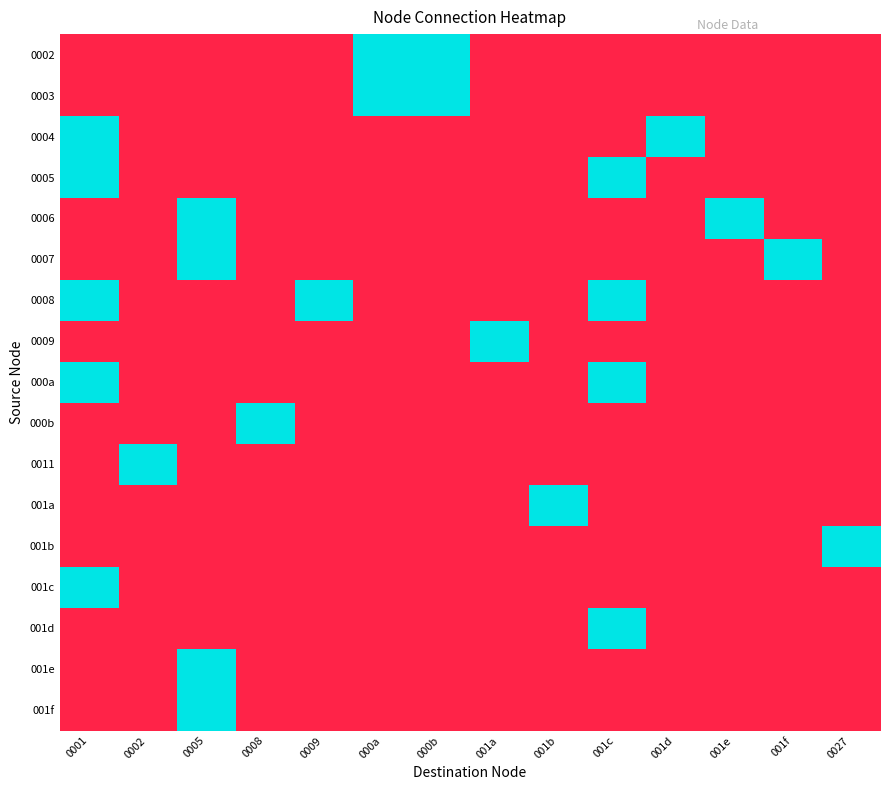

Reading left to right, transcribe all the data shown in this chart.

0002: 0001=0.1	0002=0.1	0005=0.1	0008=0.1	0009=0.1	000a=1.0	000b=1.0	001a=0.1	001b=0.1	001c=0.1	001d=0.1	001e=0.1	001f=0.1	0027=0.1
0003: 0001=0.1	0002=0.1	0005=0.1	0008=0.1	0009=0.1	000a=1.0	000b=1.0	001a=0.1	001b=0.1	001c=0.1	001d=0.1	001e=0.1	001f=0.1	0027=0.1
0004: 0001=1.0	0002=0.1	0005=0.1	0008=0.1	0009=0.1	000a=0.1	000b=0.1	001a=0.1	001b=0.1	001c=0.1	001d=1.0	001e=0.1	001f=0.1	0027=0.1
0005: 0001=1.0	0002=0.1	0005=0.1	0008=0.1	0009=0.1	000a=0.1	000b=0.1	001a=0.1	001b=0.1	001c=1.0	001d=0.1	001e=0.1	001f=0.1	0027=0.1
0006: 0001=0.1	0002=0.1	0005=1.0	0008=0.1	0009=0.1	000a=0.1	000b=0.1	001a=0.1	001b=0.1	001c=0.1	001d=0.1	001e=1.0	001f=0.1	0027=0.1
0007: 0001=0.1	0002=0.1	0005=1.0	0008=0.1	0009=0.1	000a=0.1	000b=0.1	001a=0.1	001b=0.1	001c=0.1	001d=0.1	001e=0.1	001f=1.0	0027=0.1
0008: 0001=1.0	0002=0.1	0005=0.1	0008=0.1	0009=1.0	000a=0.1	000b=0.1	001a=0.1	001b=0.1	001c=1.0	001d=0.1	001e=0.1	001f=0.1	0027=0.1
0009: 0001=0.1	0002=0.1	0005=0.1	0008=0.1	0009=0.1	000a=0.1	000b=0.1	001a=1.0	001b=0.1	001c=0.1	001d=0.1	001e=0.1	001f=0.1	0027=0.1
000a: 0001=1.0	0002=0.1	0005=0.1	0008=0.1	0009=0.1	000a=0.1	000b=0.1	001a=0.1	001b=0.1	001c=1.0	001d=0.1	001e=0.1	001f=0.1	0027=0.1
000b: 0001=0.1	0002=0.1	0005=0.1	0008=1.0	0009=0.1	000a=0.1	000b=0.1	001a=0.1	001b=0.1	001c=0.1	001d=0.1	001e=0.1	001f=0.1	0027=0.1
0011: 0001=0.1	0002=1.0	0005=0.1	0008=0.1	0009=0.1	000a=0.1	000b=0.1	001a=0.1	001b=0.1	001c=0.1	001d=0.1	001e=0.1	001f=0.1	0027=0.1
001a: 0001=0.1	0002=0.1	0005=0.1	0008=0.1	0009=0.1	000a=0.1	000b=0.1	001a=0.1	001b=1.0	001c=0.1	001d=0.1	001e=0.1	001f=0.1	0027=0.1
001b: 0001=0.1	0002=0.1	0005=0.1	0008=0.1	0009=0.1	000a=0.1	000b=0.1	001a=0.1	001b=0.1	001c=0.1	001d=0.1	001e=0.1	001f=0.1	0027=1.0
001c: 0001=1.0	0002=0.1	0005=0.1	0008=0.1	0009=0.1	000a=0.1	000b=0.1	001a=0.1	001b=0.1	001c=0.1	001d=0.1	001e=0.1	001f=0.1	0027=0.1
001d: 0001=0.1	0002=0.1	0005=0.1	0008=0.1	0009=0.1	000a=0.1	000b=0.1	001a=0.1	001b=0.1	001c=1.0	001d=0.1	001e=0.1	001f=0.1	0027=0.1
001e: 0001=0.1	0002=0.1	0005=1.0	0008=0.1	0009=0.1	000a=0.1	000b=0.1	001a=0.1	001b=0.1	001c=0.1	001d=0.1	001e=0.1	001f=0.1	0027=0.1
001f: 0001=0.1	0002=0.1	0005=1.0	0008=0.1	0009=0.1	000a=0.1	000b=0.1	001a=0.1	001b=0.1	001c=0.1	001d=0.1	001e=0.1	001f=0.1	0027=0.1